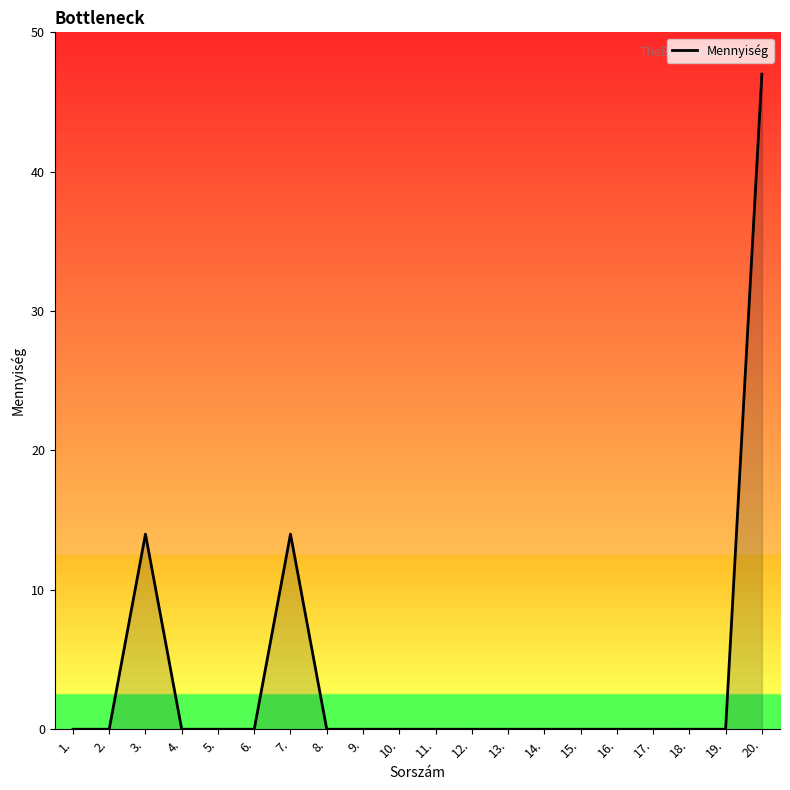

At which category does the chart reach its peak across all series?

20.